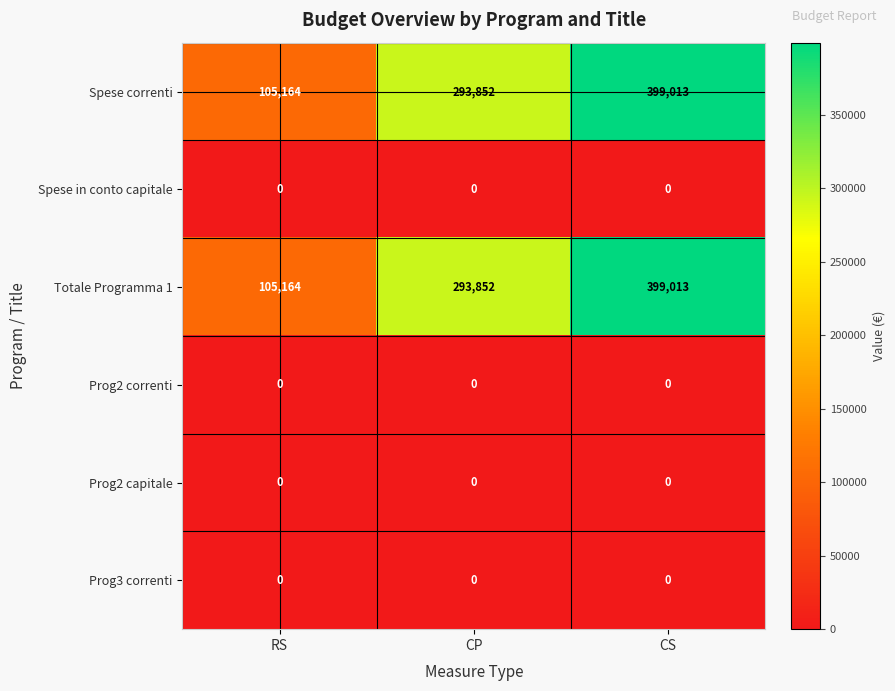

Count the number of data series in this chart.

6